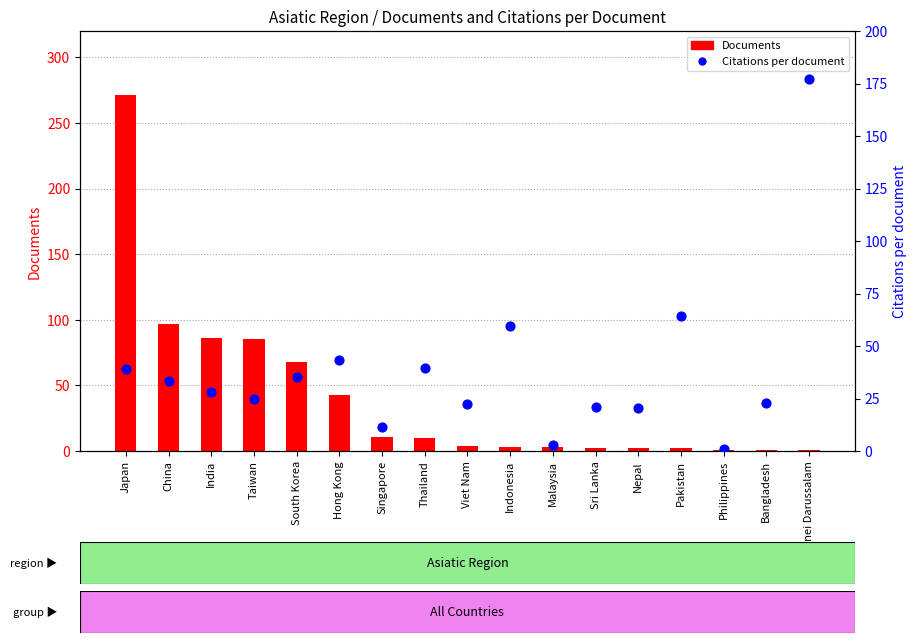

What is the total value across all series at Viet Nam?

26.5